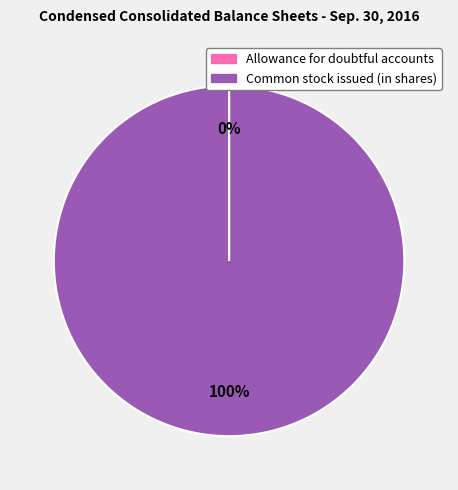

The Common stock issued (in shares) slice represents 100% of the pie. True or false?

True